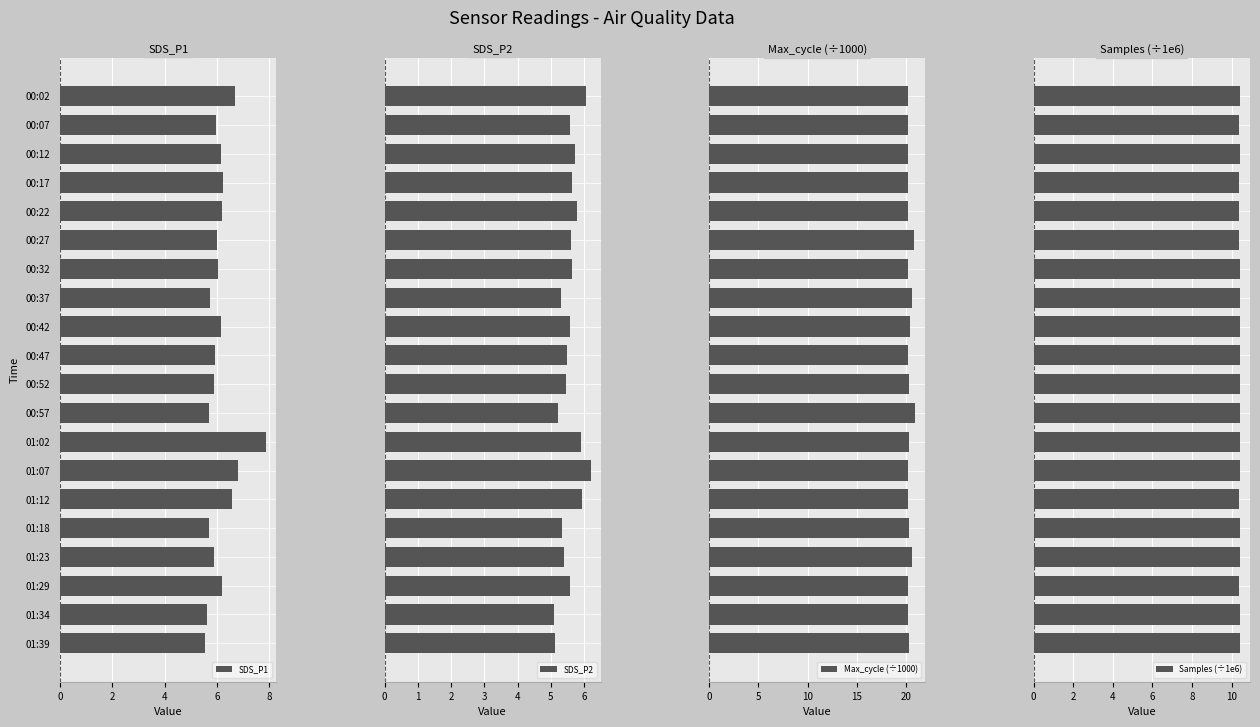

Reading left to right, list all the values displayed in this chart.

SDS_P1: 6.7	6.0	6.1	6.2	6.2	6.0	6.0	5.7	6.1	5.9	5.9	5.7	7.9	6.8	6.6	5.7	5.9	6.2	5.6	5.5
SDS_P2: 6.1	5.6	5.7	5.6	5.8	5.6	5.6	5.3	5.6	5.5	5.5	5.2	5.9	6.2	5.9	5.3	5.4	5.6	5.1	5.1
Max_cycle (÷1000): 20.2	20.2	20.2	20.2	20.2	20.8	20.3	20.6	20.4	20.2	20.3	20.9	20.3	20.2	20.2	20.3	20.6	20.2	20.2	20.3
Samples (÷1e6): 10.4	10.4	10.4	10.4	10.4	10.4	10.4	10.4	10.4	10.4	10.4	10.4	10.4	10.4	10.4	10.4	10.4	10.4	10.4	10.4